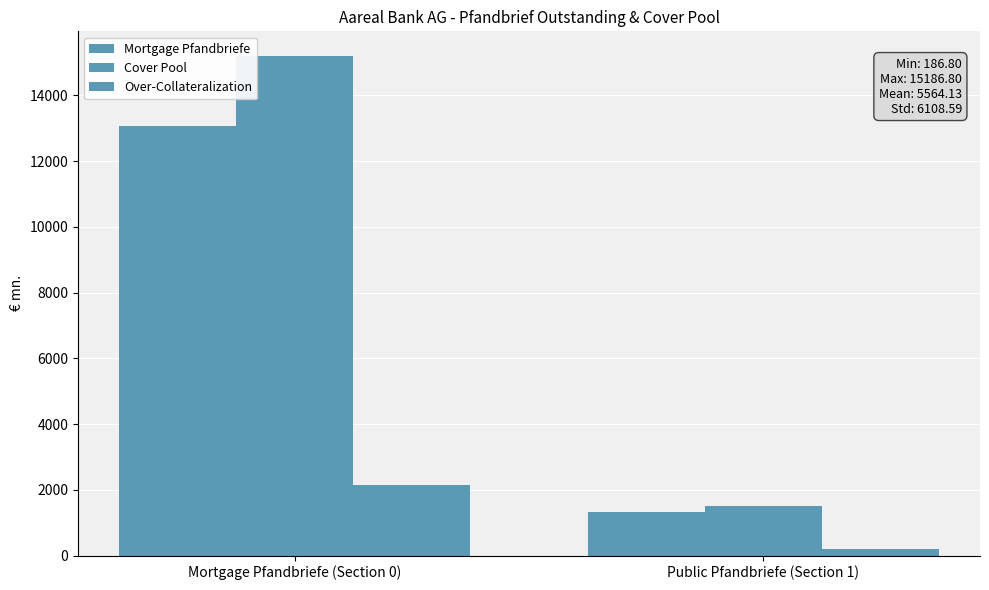

At which label is Mortgage Pfandbriefe closest to 7186?

Public Pfandbriefe (Section 1)